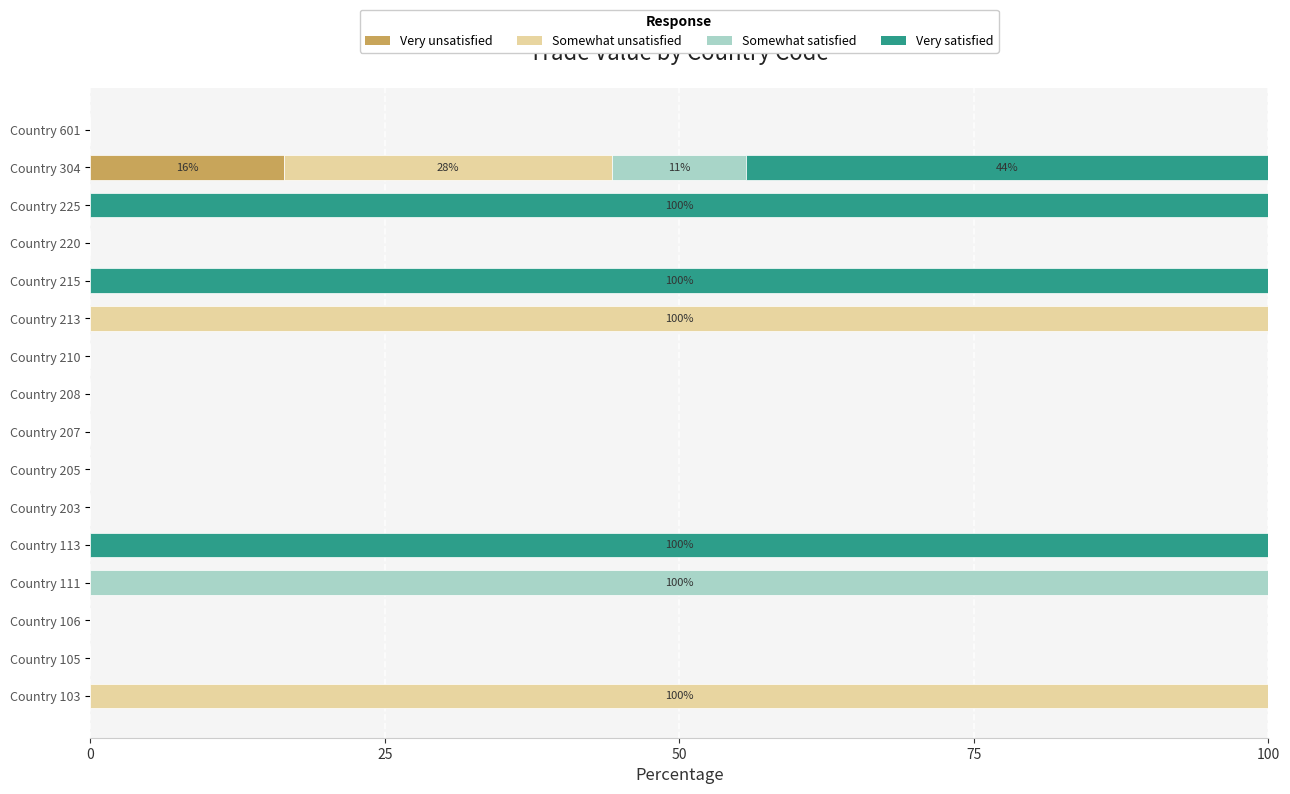

What is the total value across all series at Country 225?

100.0